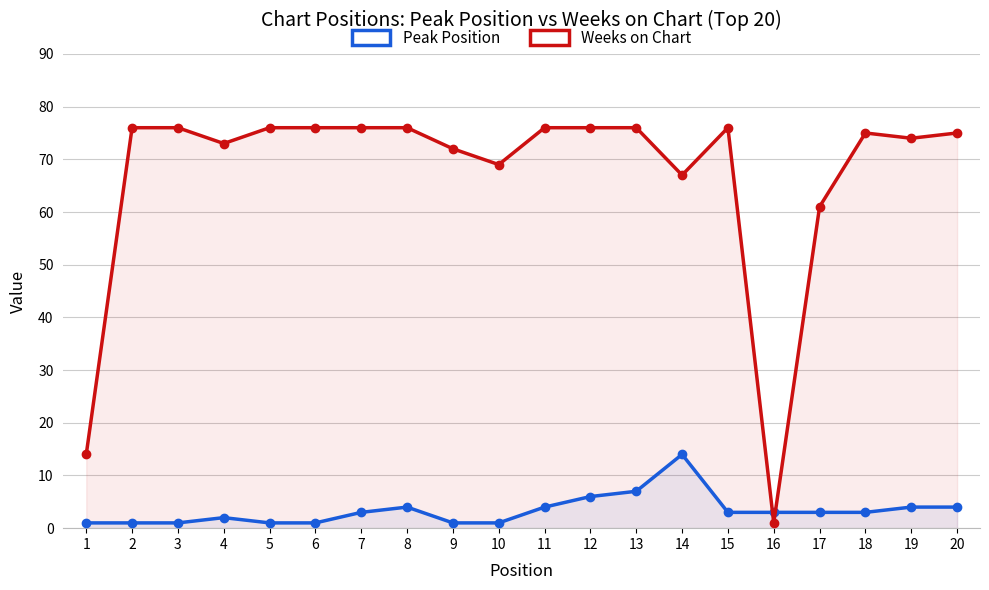

Read the Weeks on Chart value at 13.

76